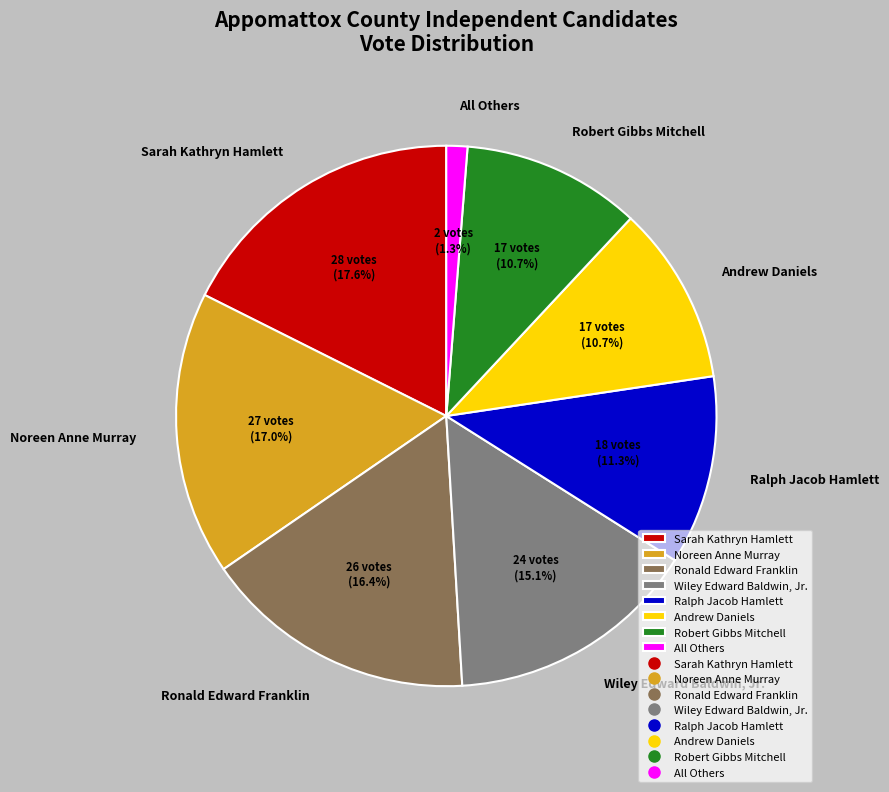

Do Ronald Edward Franklin and Noreen Anne Murray together represent more than half of the pie?

No